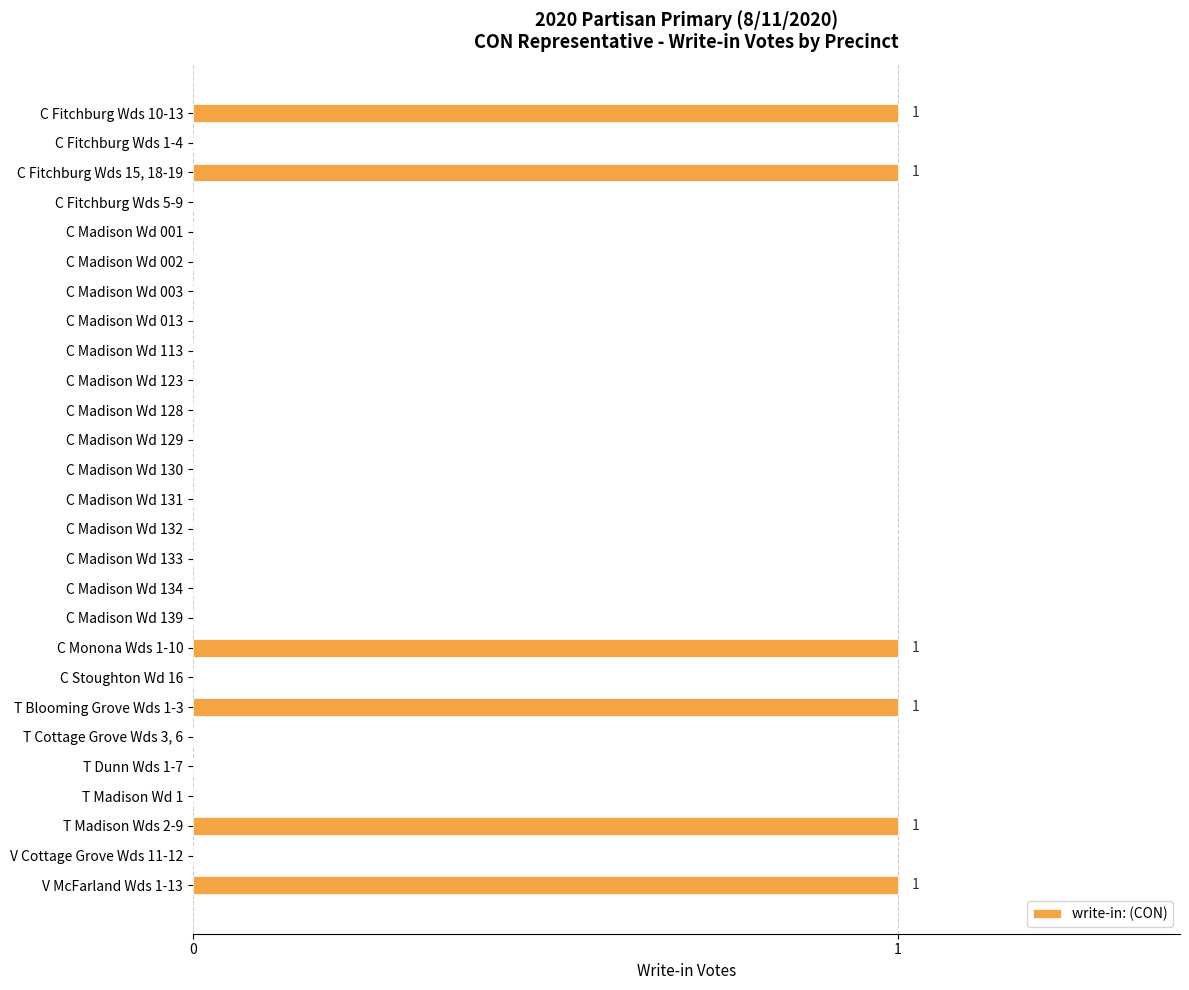

Approximately how many times larger is the value at V McFarland Wds 1-13 compared to T Madison Wds 2-9?

1.0